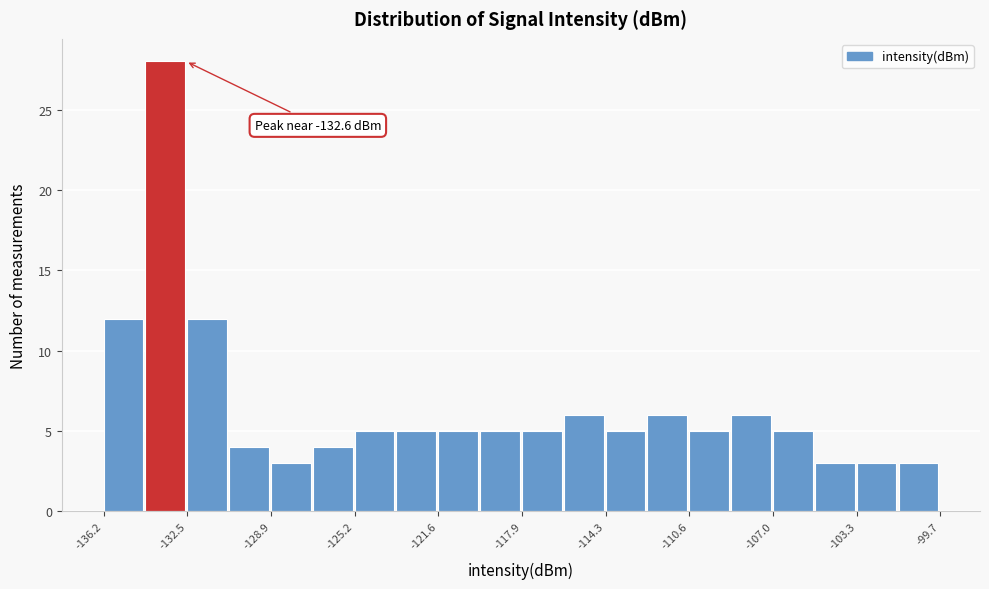

Around what value on the x-axis is the tallest bar? Give the approximate position of its centre, as read against the axis.

-133.5